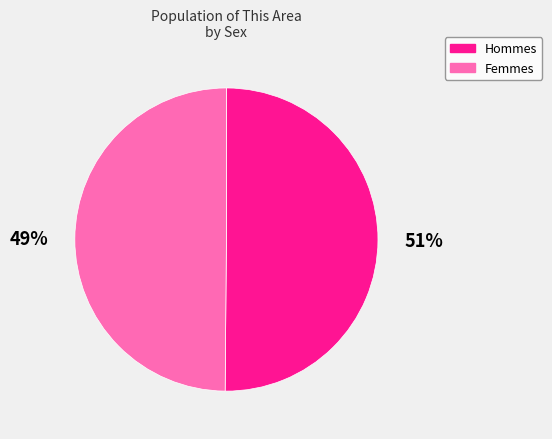

How many segments does this pie chart have?

2